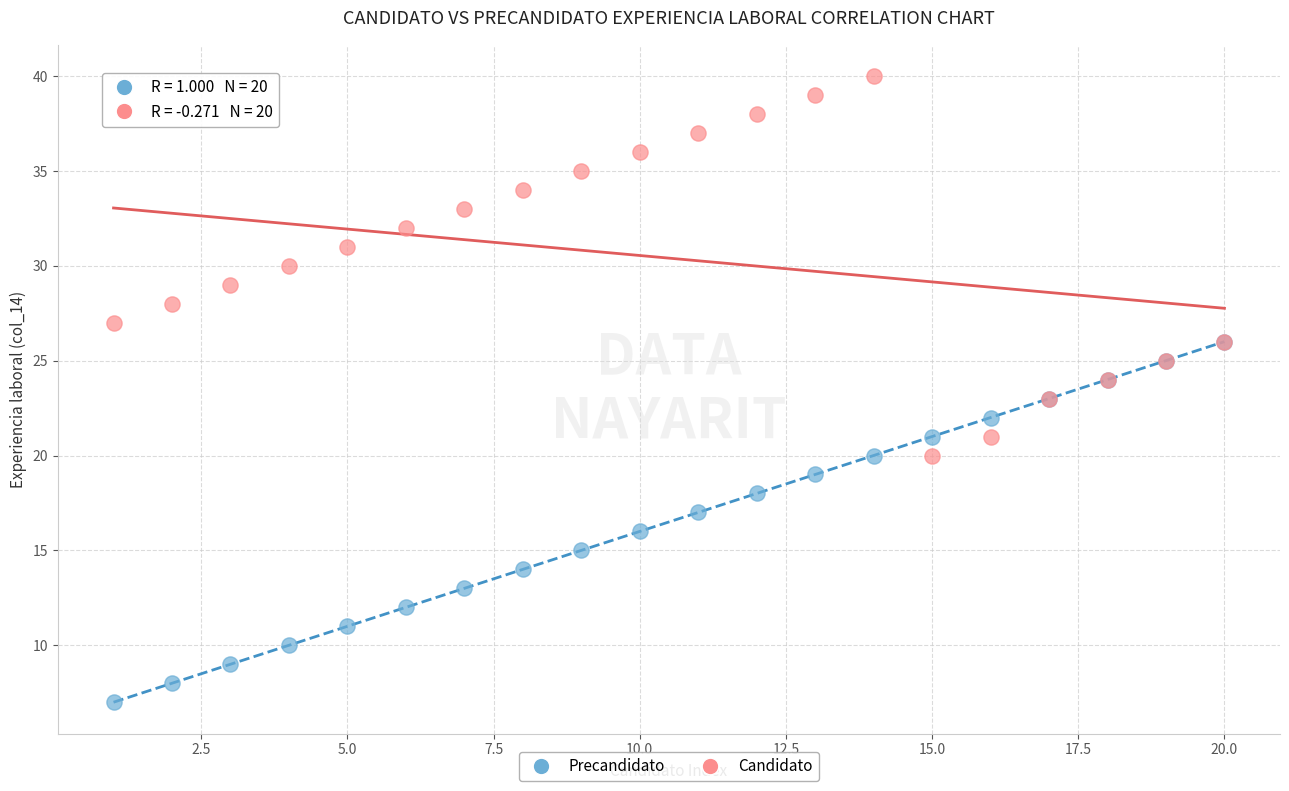

Which series contains the highest Y value?

Candidato